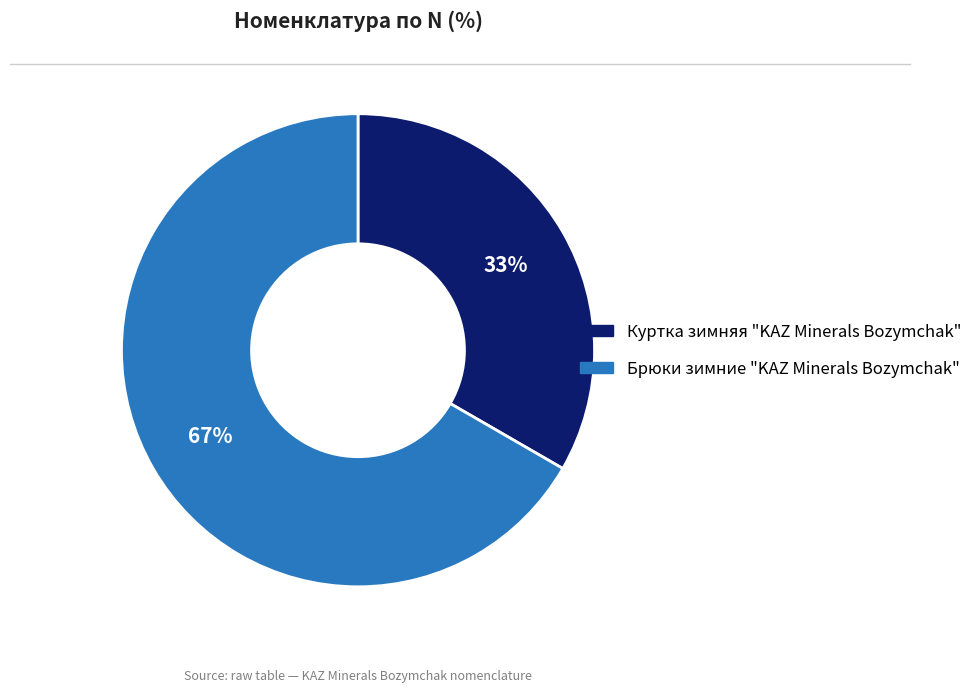

Which category accounts for the majority?

Брюки зимние "KAZ Minerals Bozymchak"